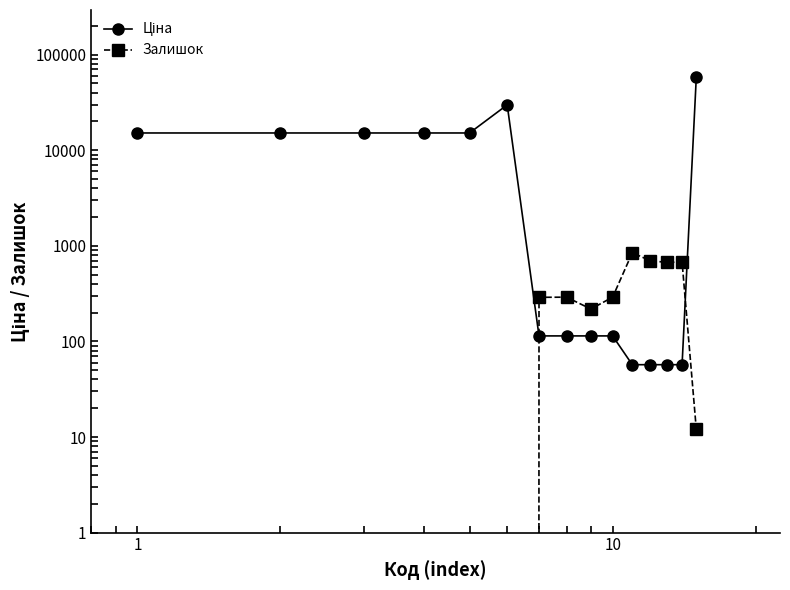

Which series has the widest spread of values?

Ціна